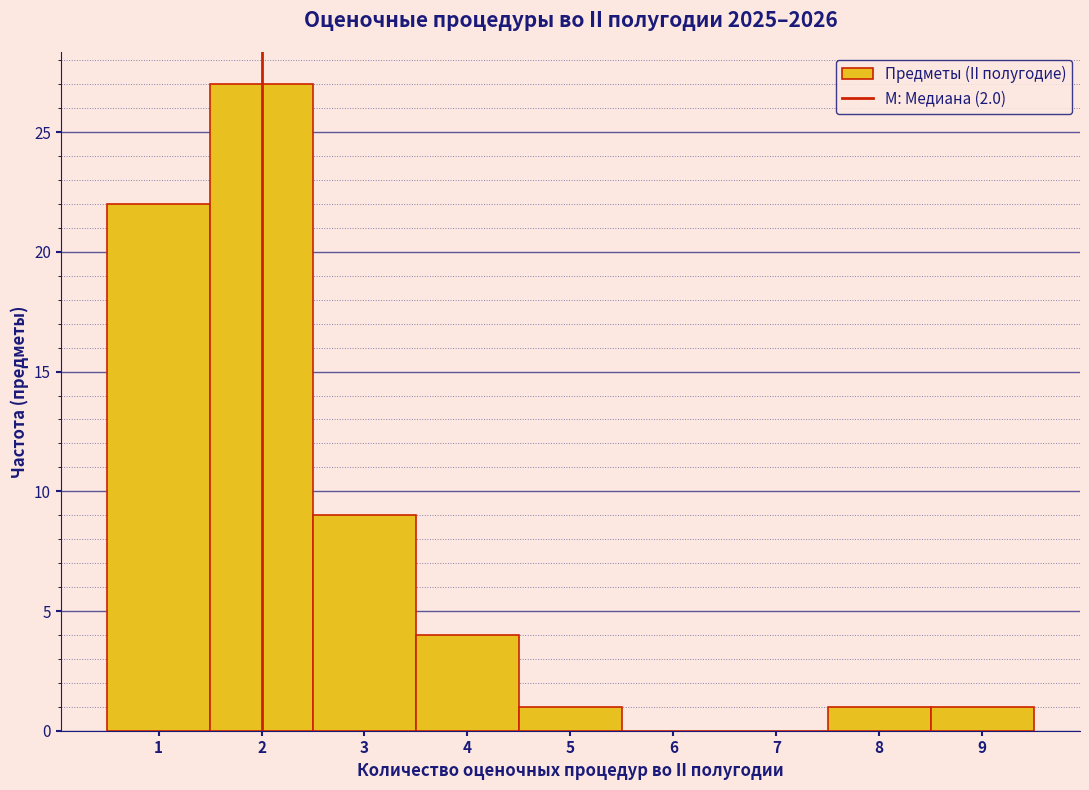

Over which range of the x-axis is the bar tallest?

1.5 to 2.5